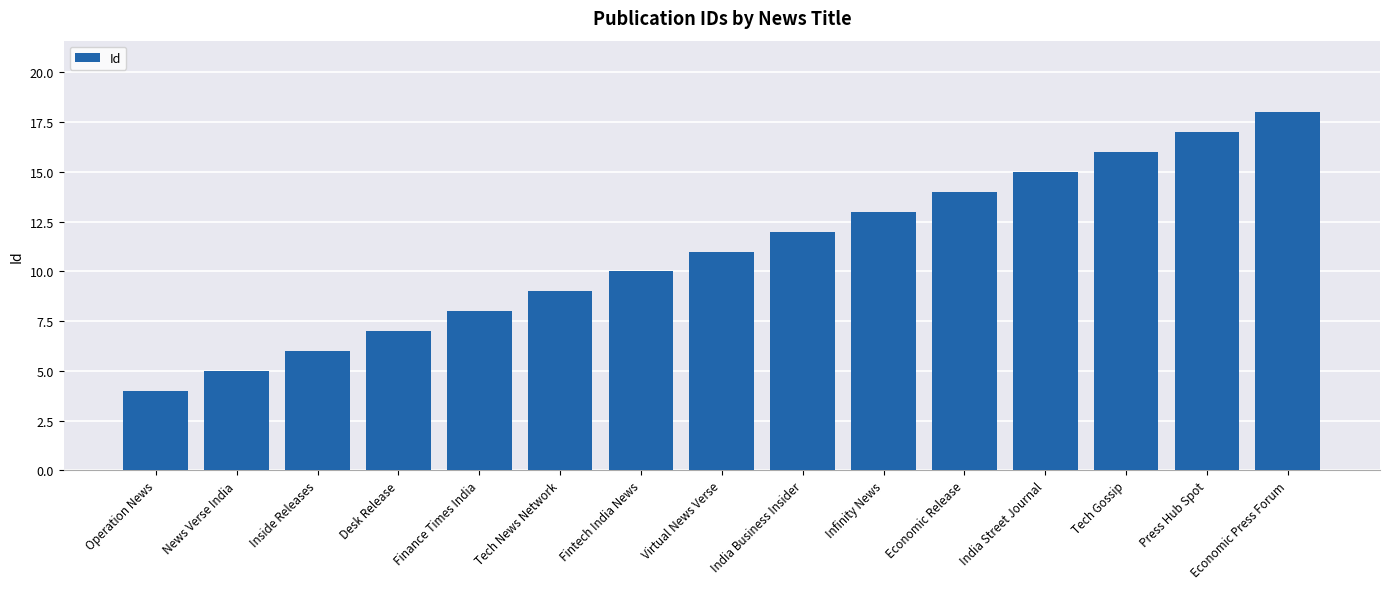

Reading left to right, extract all data points from this chart.

4	5	6	7	8	9	10	11	12	13	14	15	16	17	18